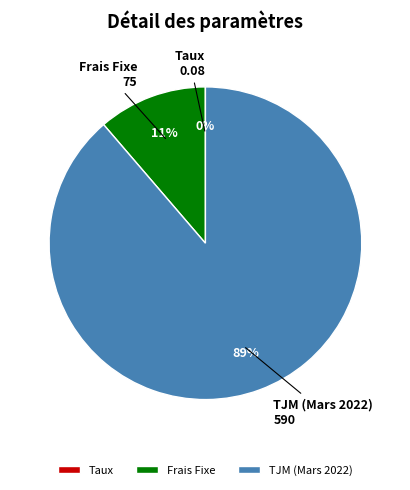

True or false: Frais Fixe accounts for 11% of the total.

True